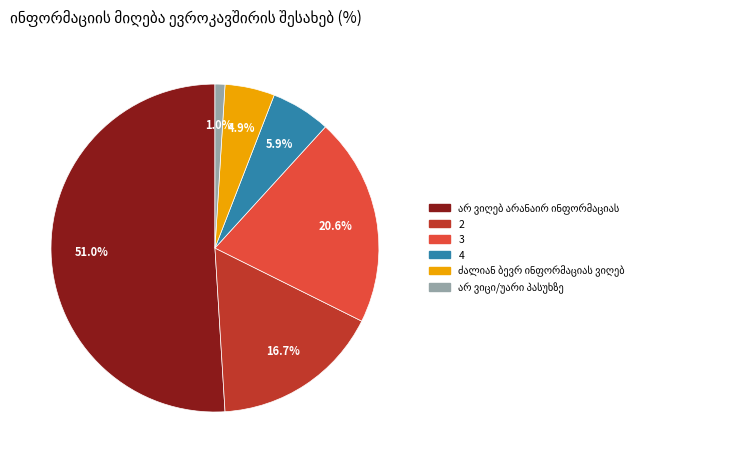

Is the sum of 3 and 4 greater than half?

No